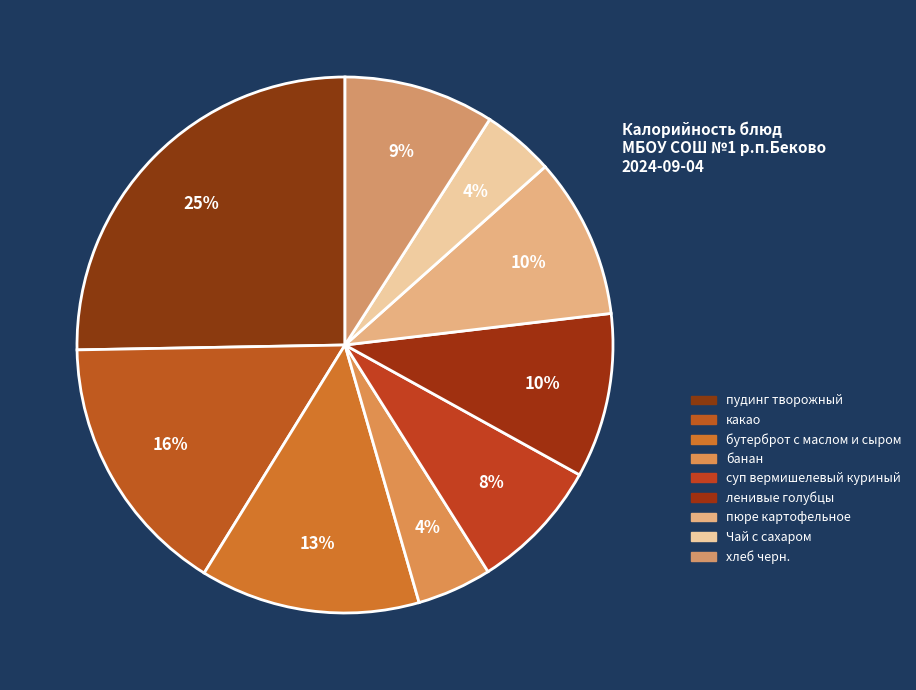

How many segments does this pie chart have?

9